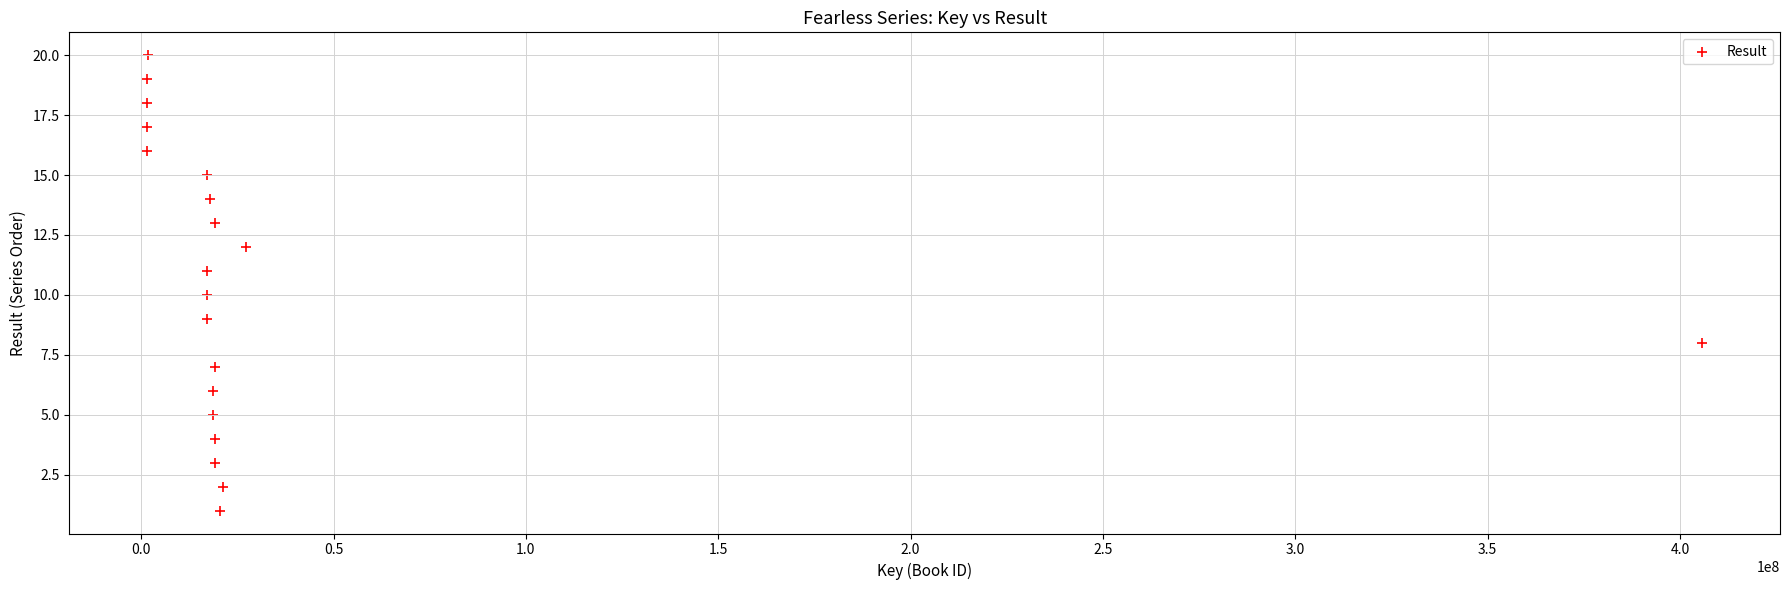

What is the range of X values (max minus min)?

404221374